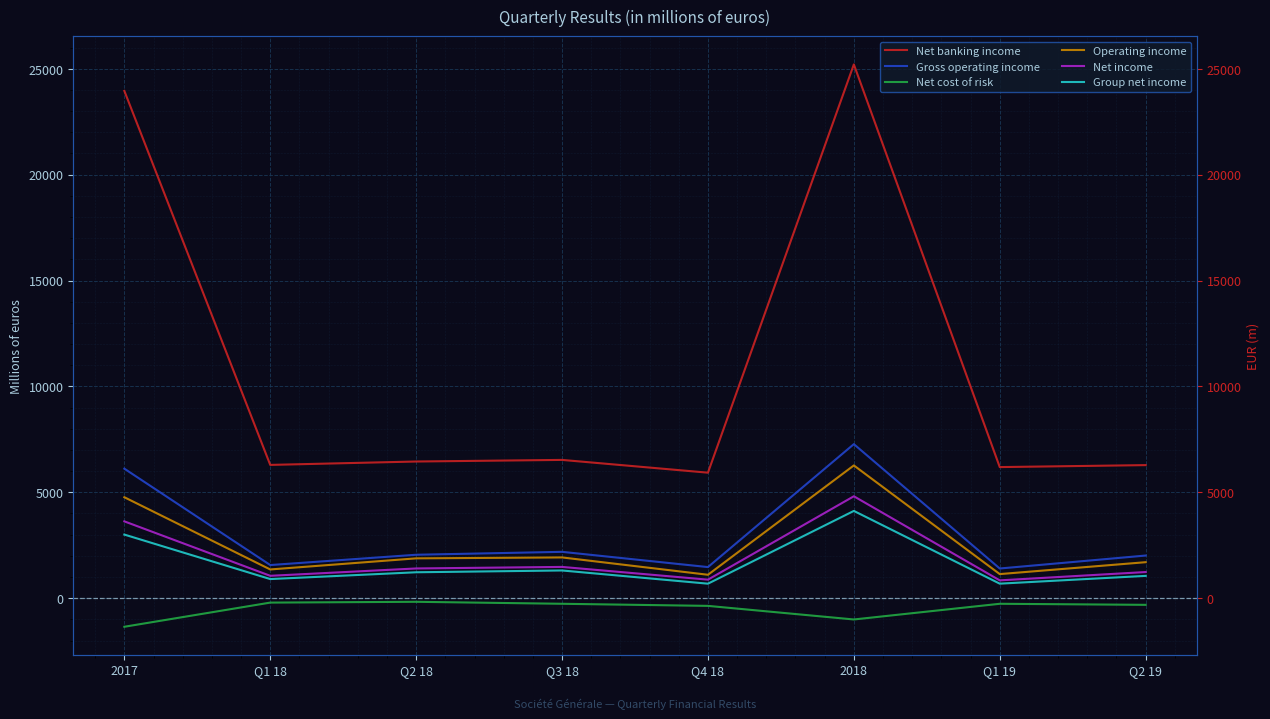

Rank the series by their maximum value, from highest to lowest.

Net banking income, Gross operating income, Operating income, Net income, Group net income, Net cost of risk